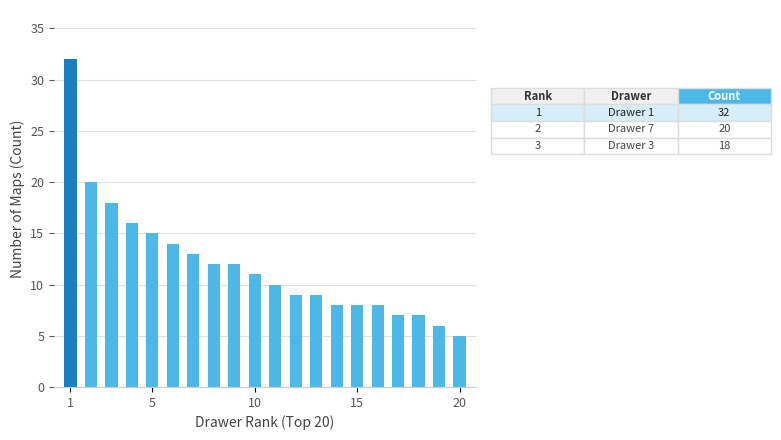

Are the bars grouped side by side (vs. stacked)?

No